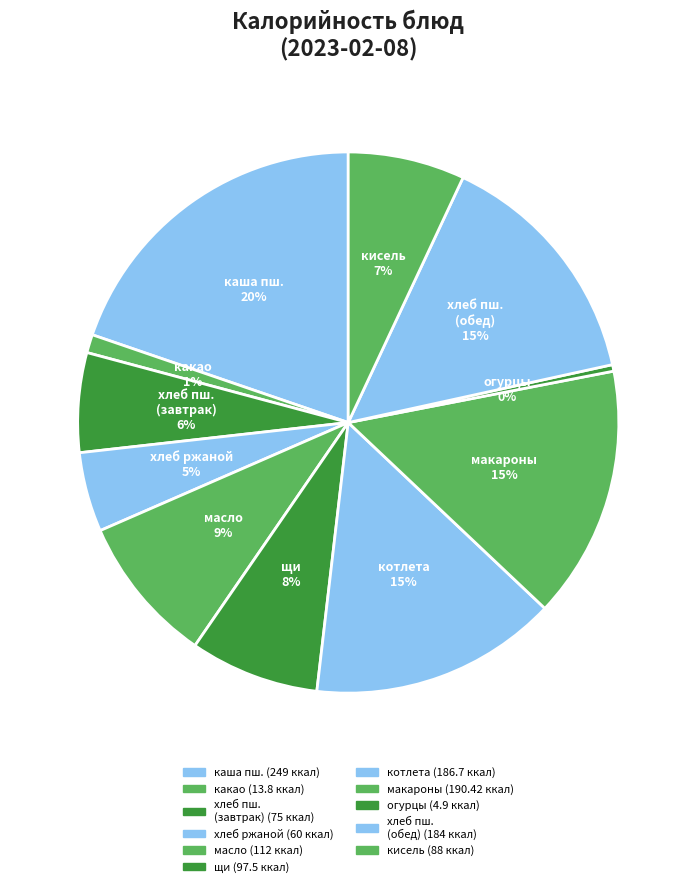

Does any single category account for the majority?

No